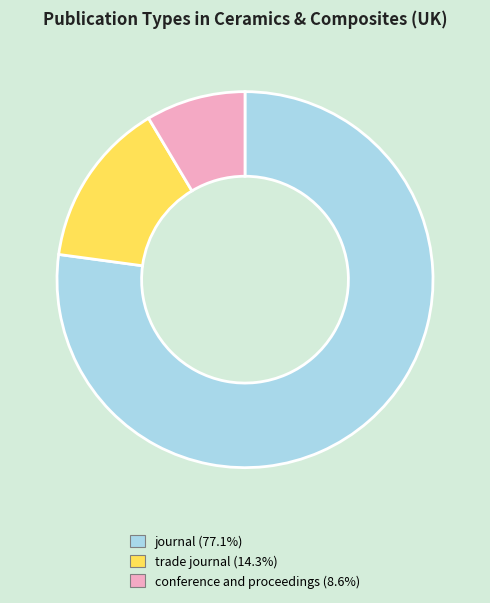

What is the ratio of the value at journal to the value at conference and proceedings?

9.0